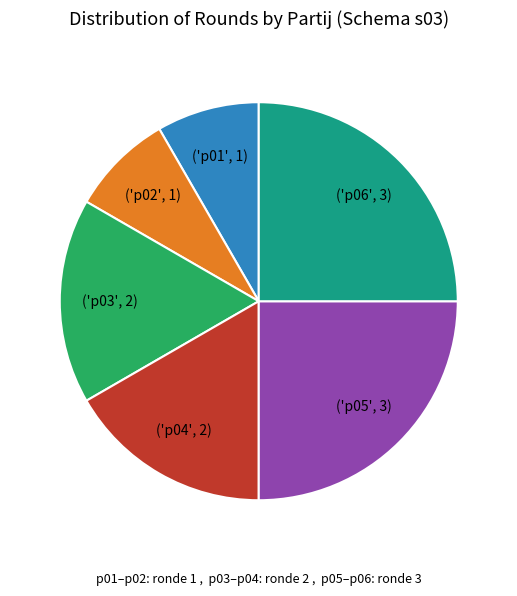

Is there a majority slice in this chart?

No